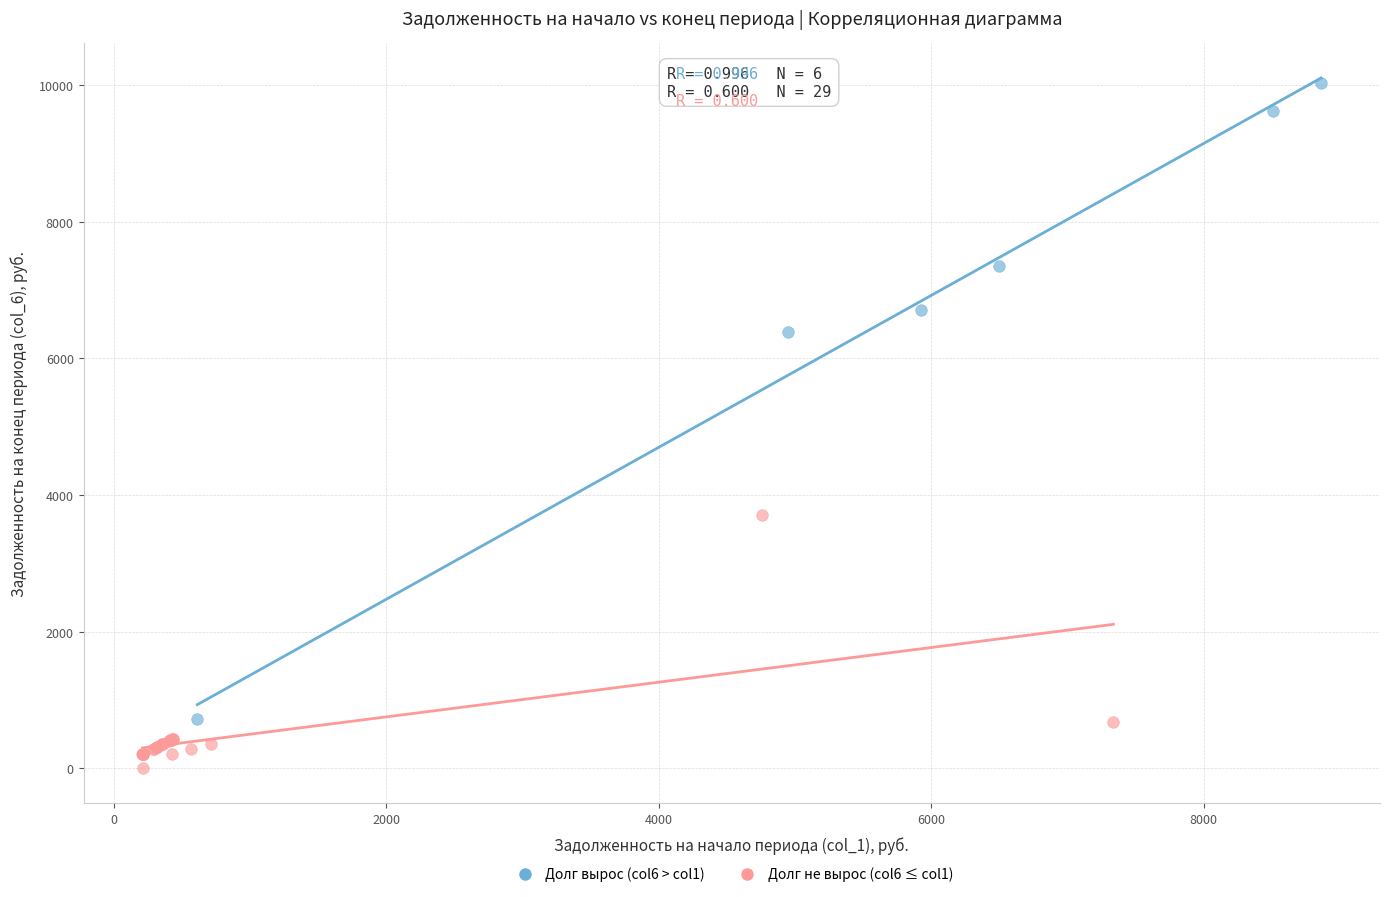

Which series contains the lowest Y value?

Долг не вырос (col6 ≤ col1)